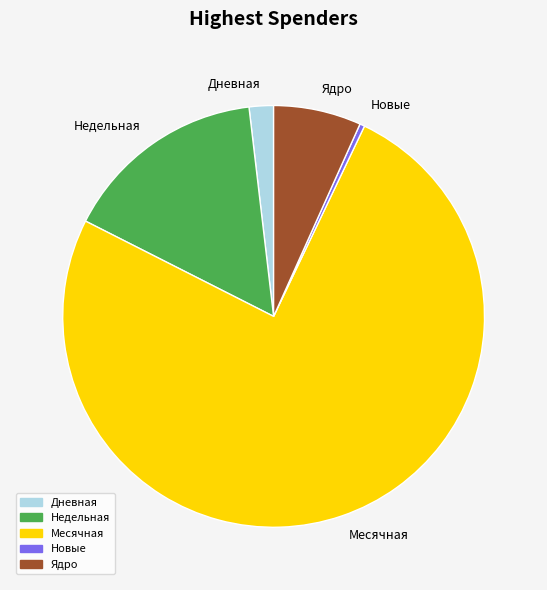

Count the number of slices in the pie.

5